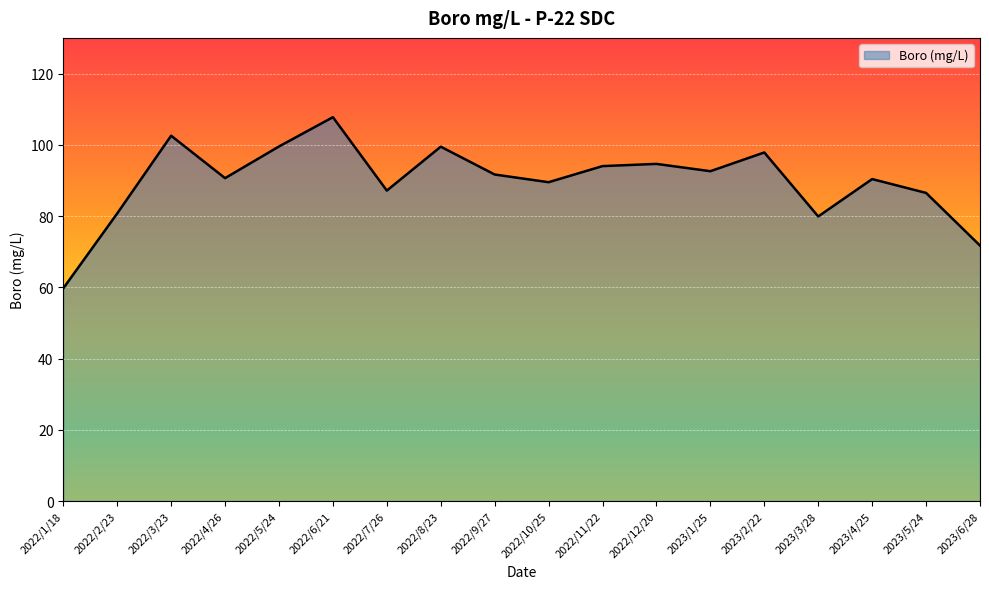

What position from the left is 2023/3/28?

15